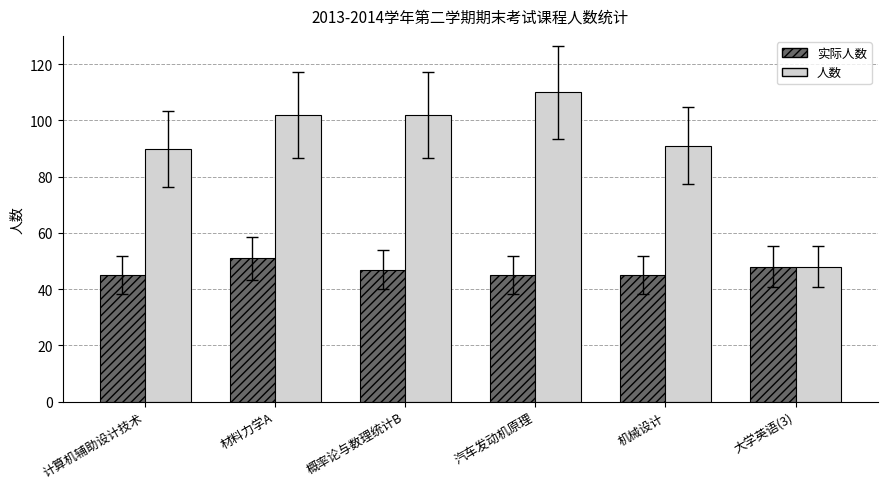

What is the total value across all series at 计算机辅助设计技术?

135